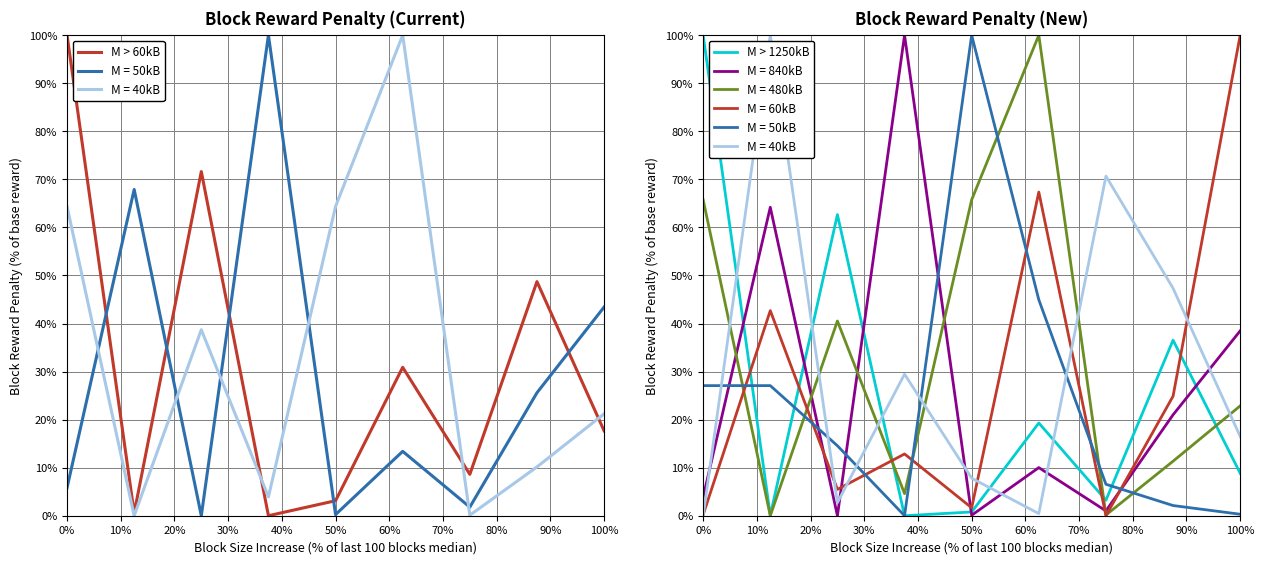

Which series has the widest spread of values?

M > 60kB